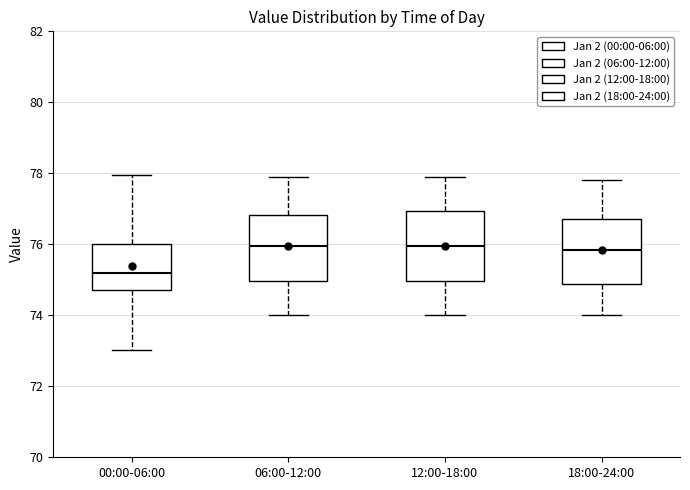

Where does the lower whisker of the box for 00:00-06:00 end on the y-axis? The values are not printed on the chart, so give them approximately, as read against the axis.

73.0